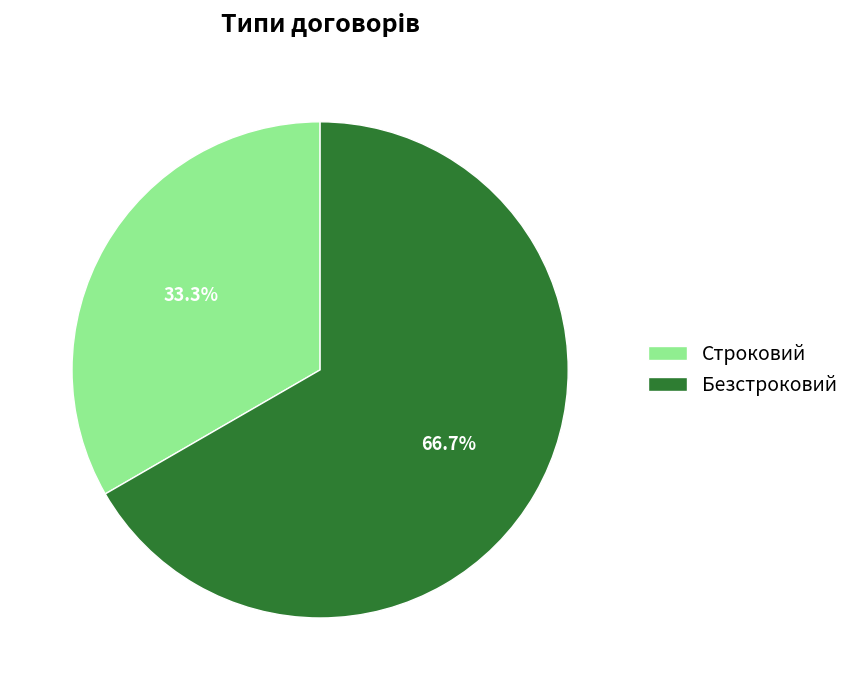

What is the ratio of the value at Безстроковий to the value at Строковий?

2.0